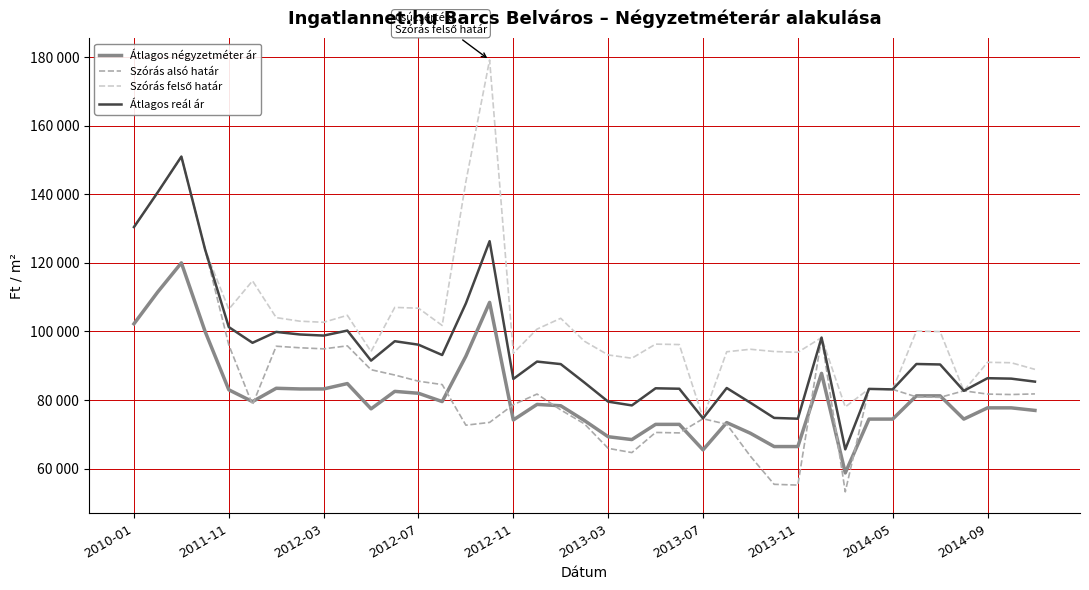

Does the chart have visible grid lines?

Yes